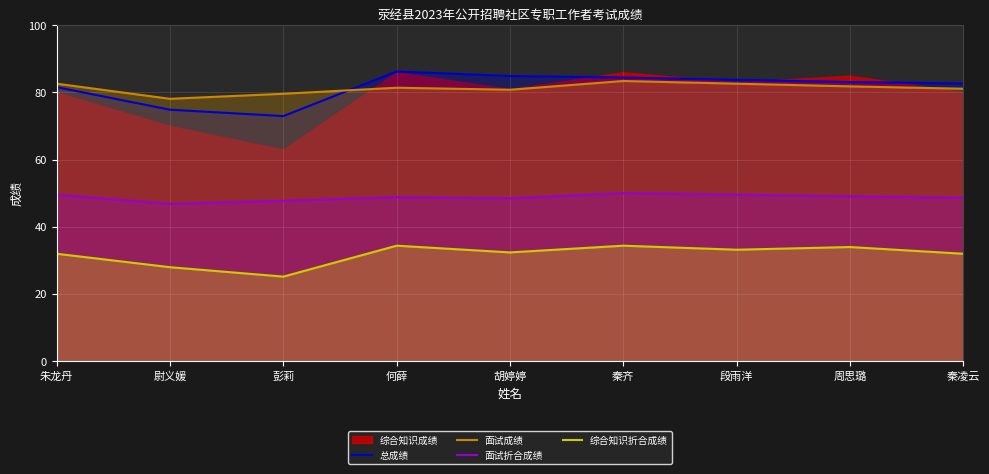

What is the maximum value for 面试折合成绩?

50.0